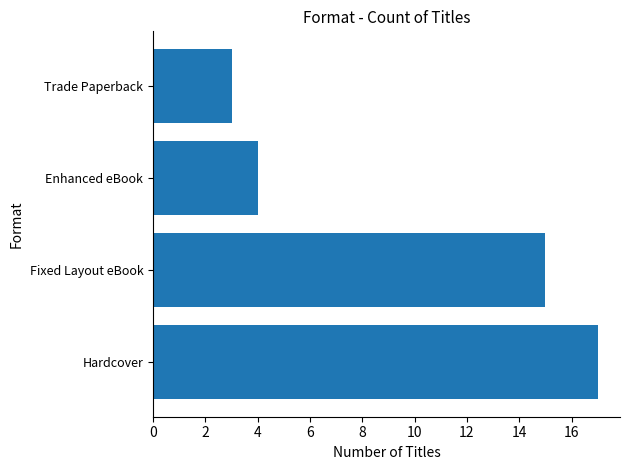

The value at Enhanced eBook is 6. True or false?

False